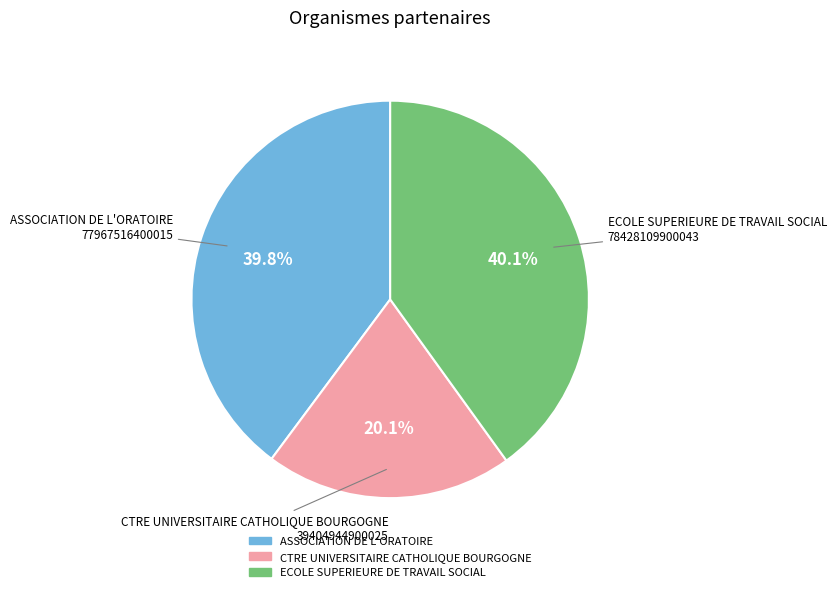

Which category has the smallest portion of the pie?

CTRE UNIVERSITAIRE CATHOLIQUE BOURGOGNE